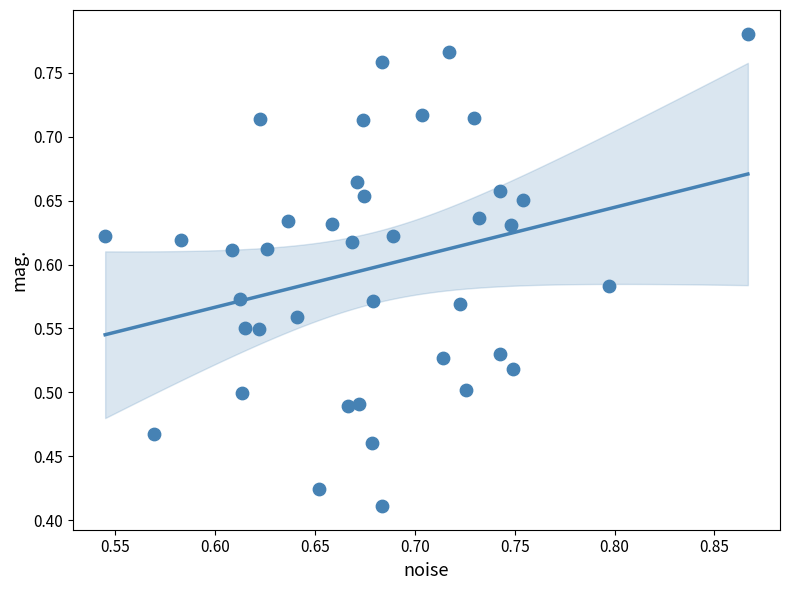

What is the range of X values (max minus min)?

0.3